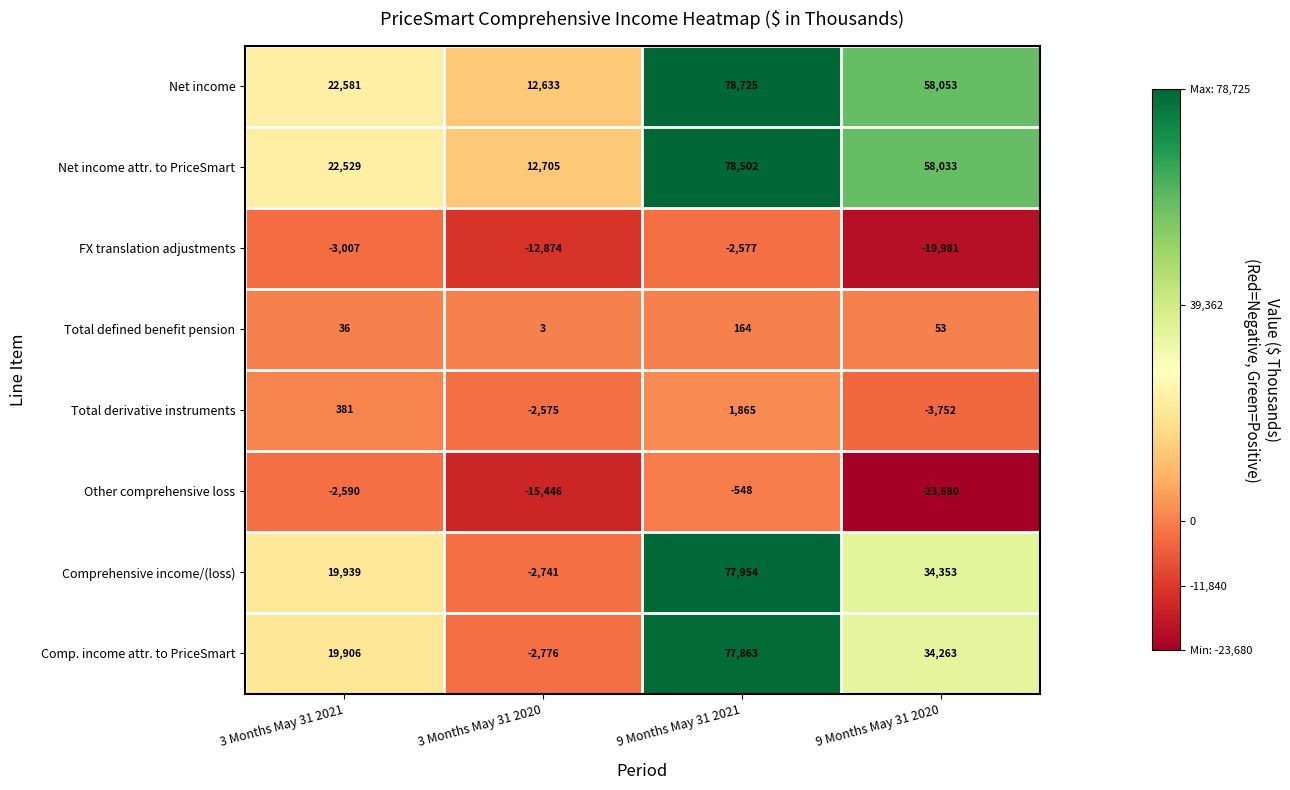

Which category has the lowest value across all series?

9 Months May 31 2020